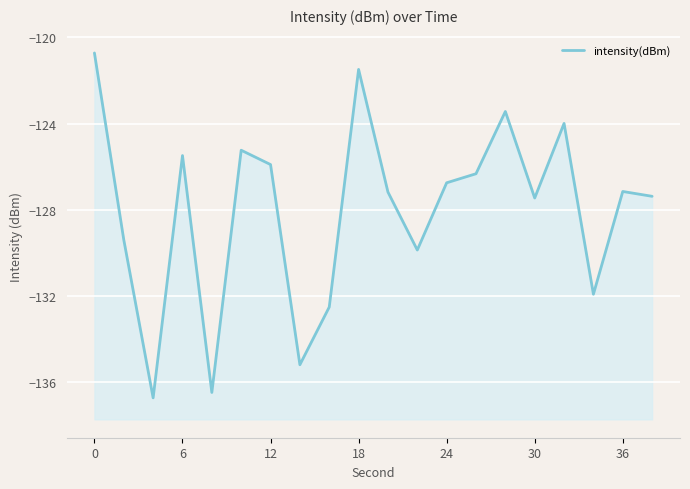

Reading left to right, transcribe all the data shown in this chart.

-120.7	-129.4	-136.7	-125.5	-136.5	-125.2	-125.9	-135.2	-132.5	-121.5	-127.2	-129.9	-126.8	-126.3	-123.4	-127.5	-124.0	-131.9	-127.2	-127.4